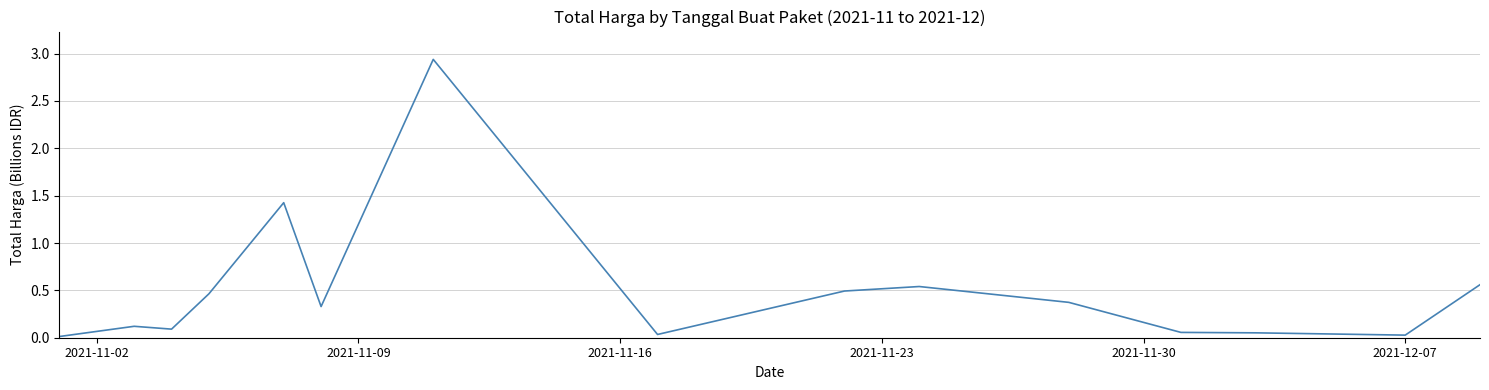

Is this an area chart (filled region under the line)?

No